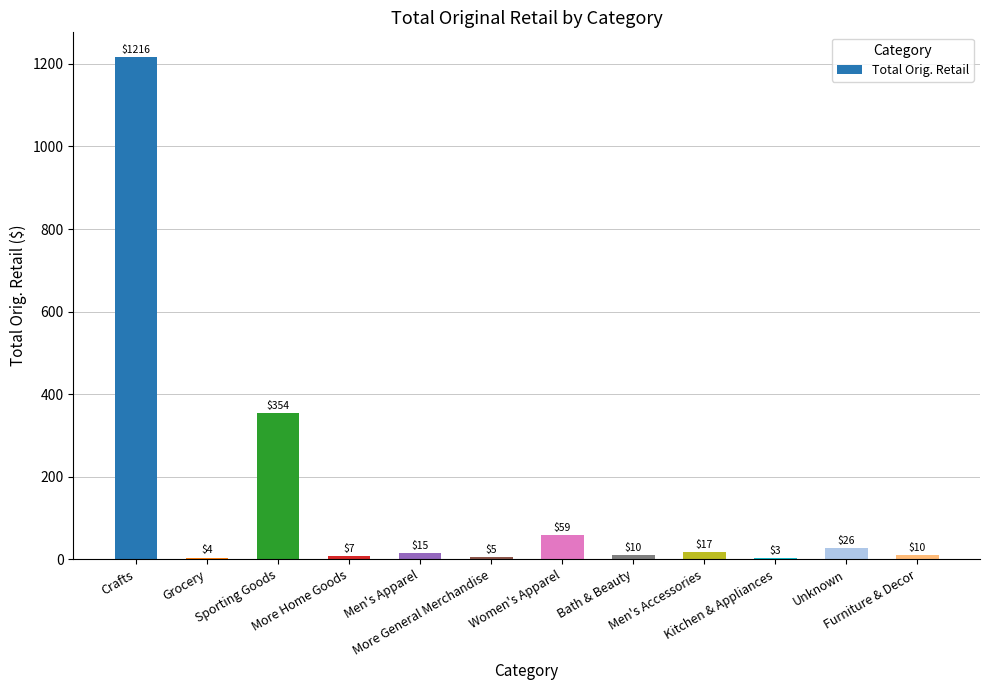

What is the maximum value shown in the chart?

1215.8